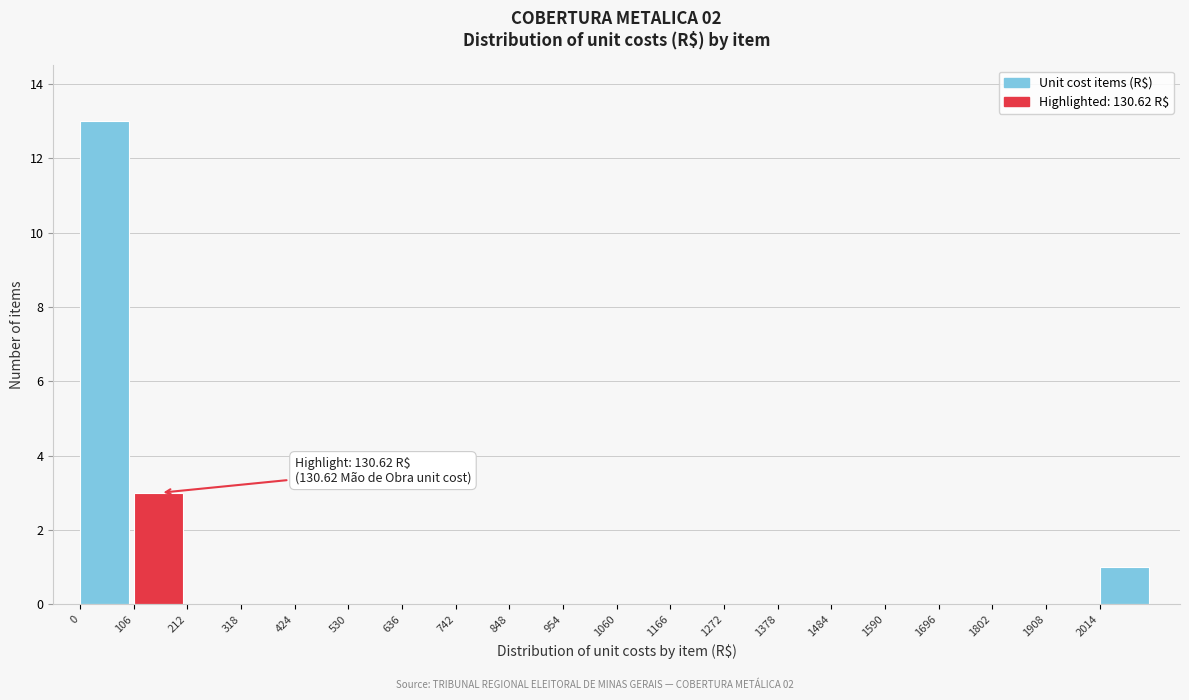

Which range on the x-axis has the tallest bar?

0 to 100